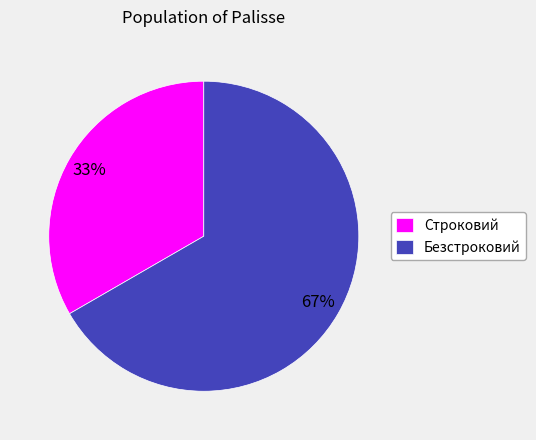

Combined, do Строковий and Безстроковий account for over 50%?

Yes